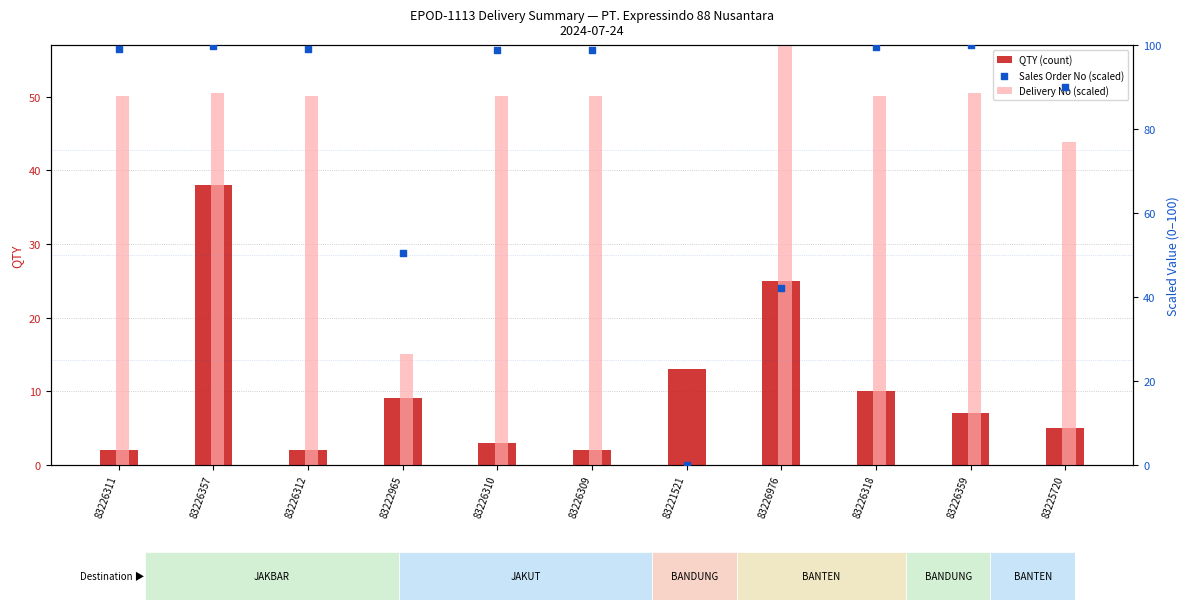

Which series has the largest Y range (max minus min)?

Delivery No (scaled)